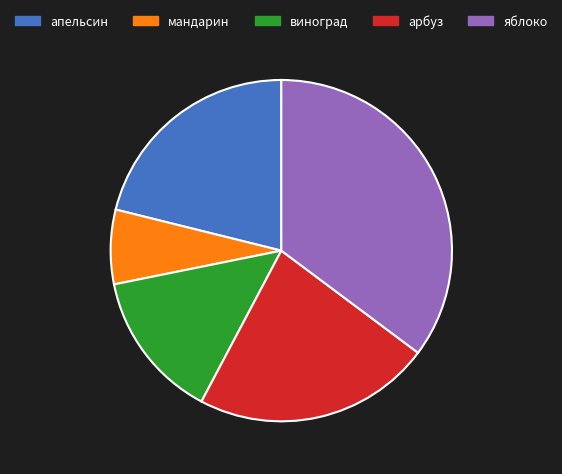

Is апельсин the majority of the pie?

No